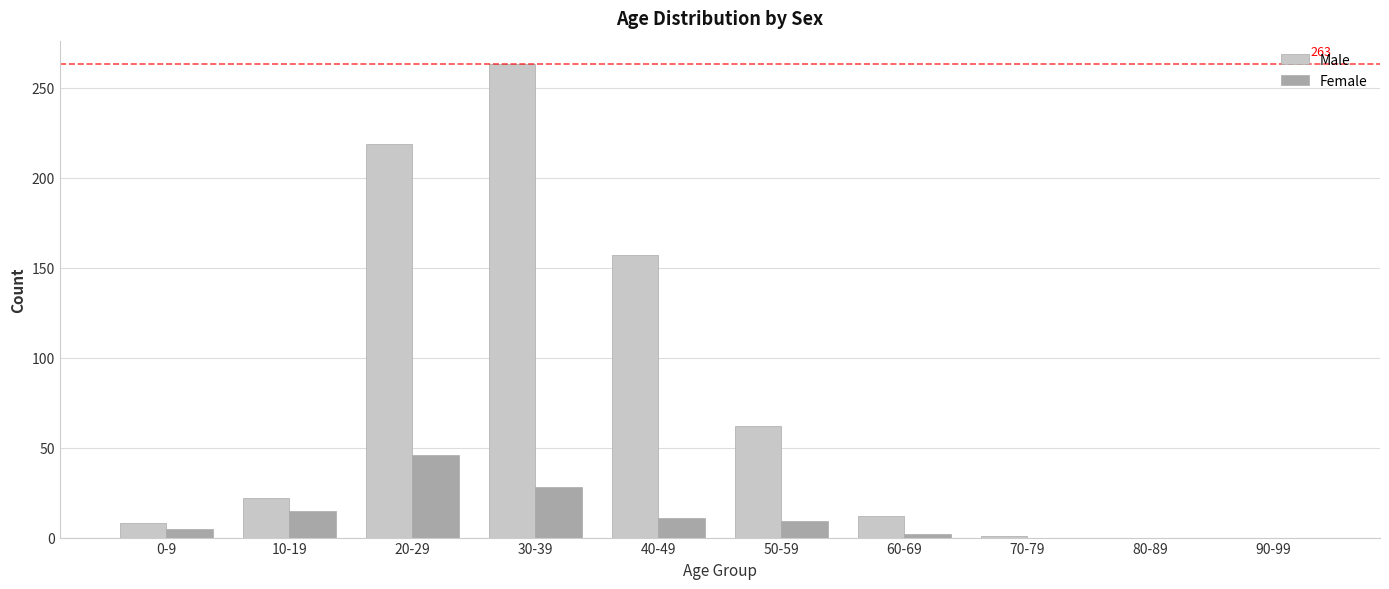

How many categories are shown in the chart?

10